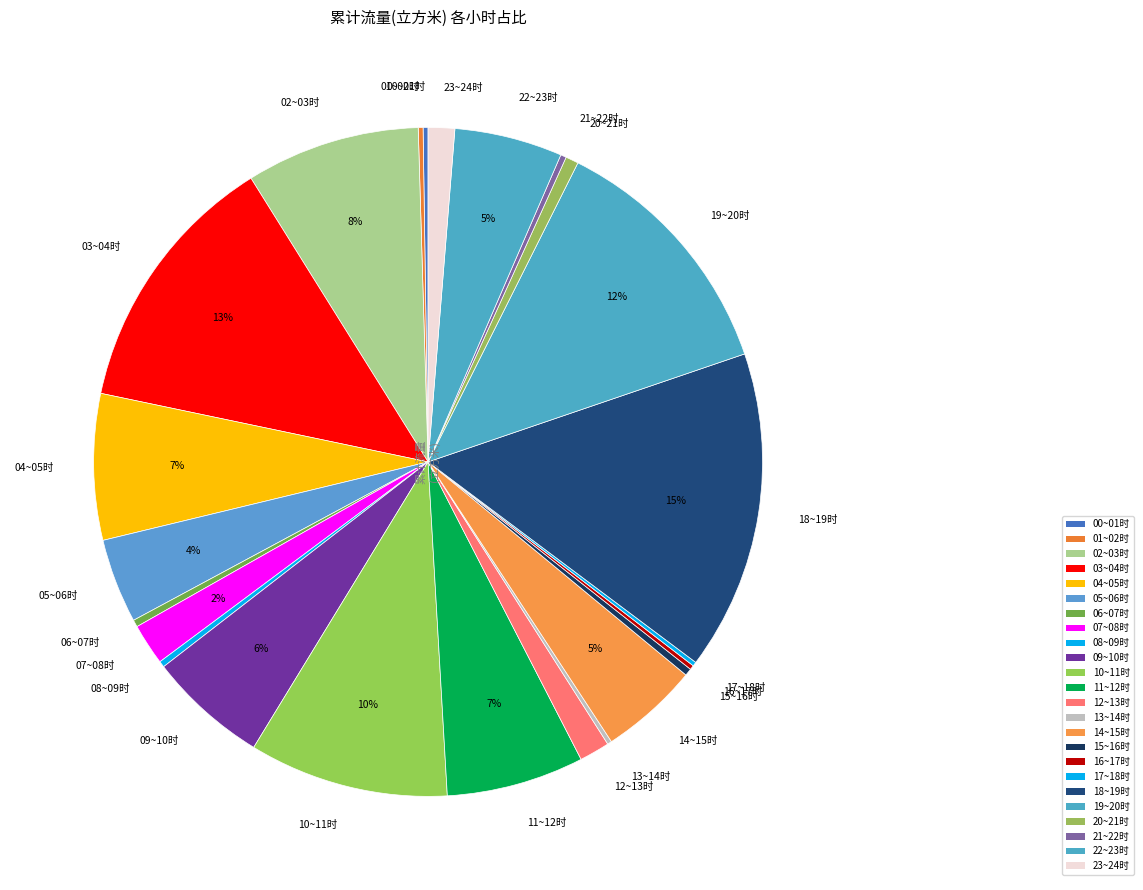

To the nearest percent, what is the difference between the largest and smallest slice percentages?

15%